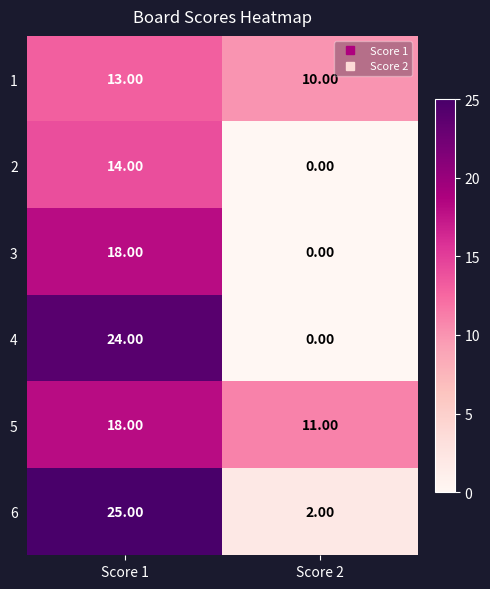

Which category has the highest value across all series?

Score 1